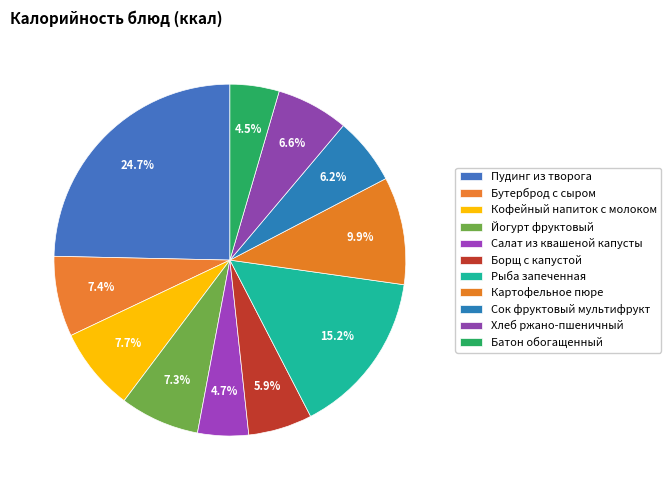

How many segments does this pie chart have?

11